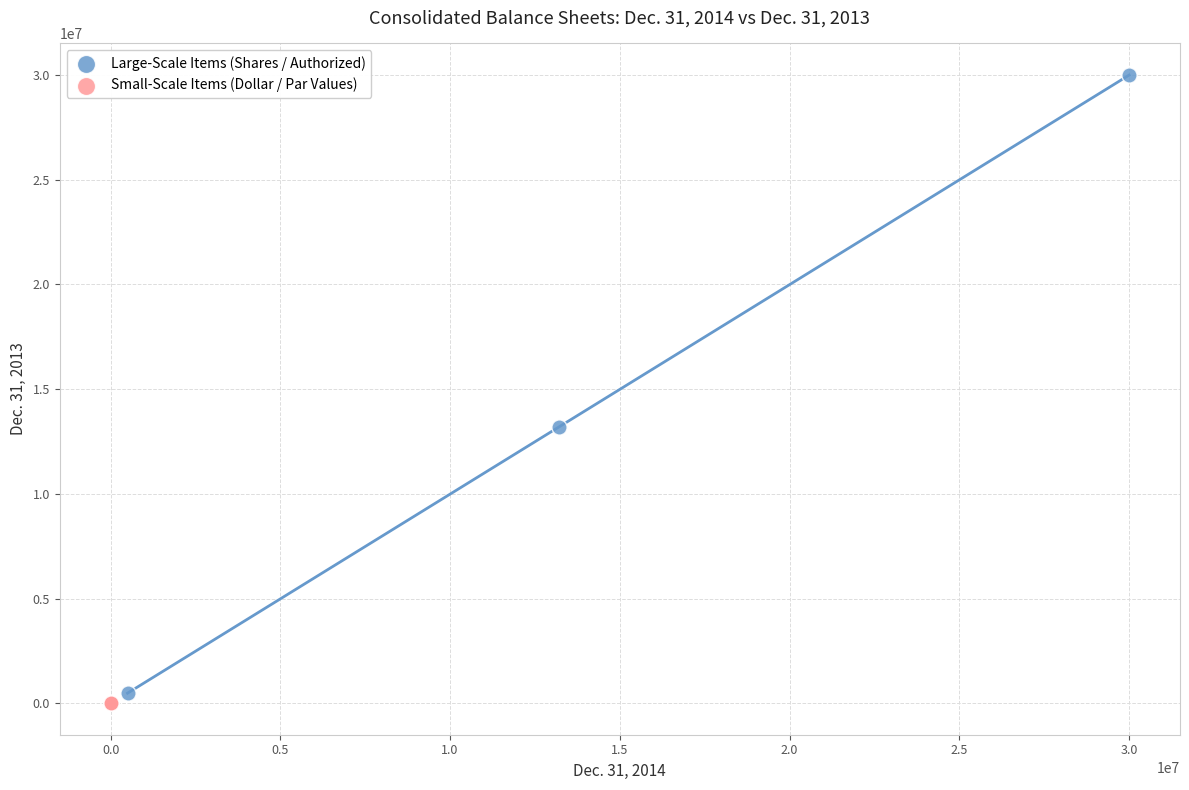

Which series reaches the maximum Y coordinate?

Large-Scale Items (Shares / Authorized)